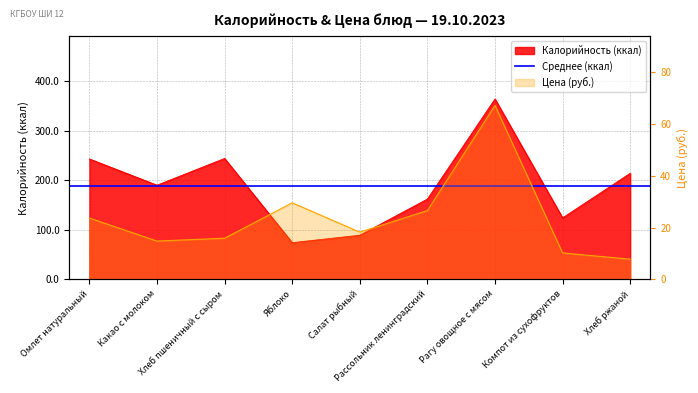

Which series has the largest total across all categories?

Калорийность